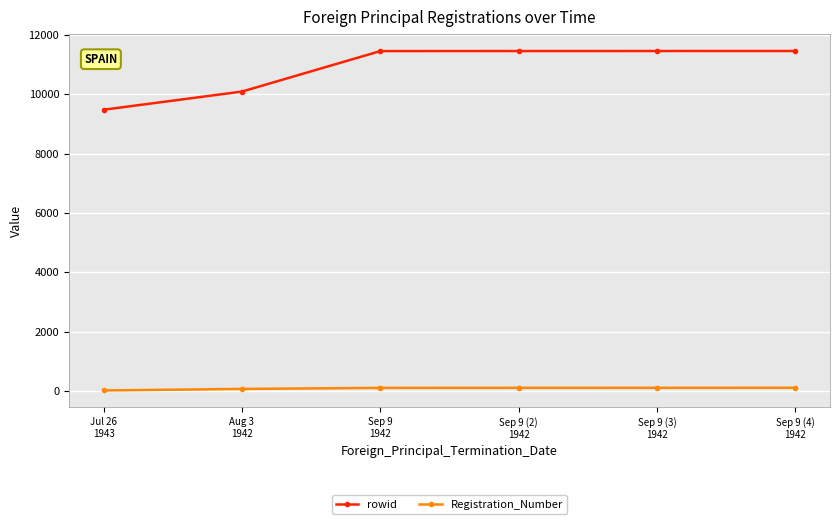

What is the minimum value for Registration_Number?

29